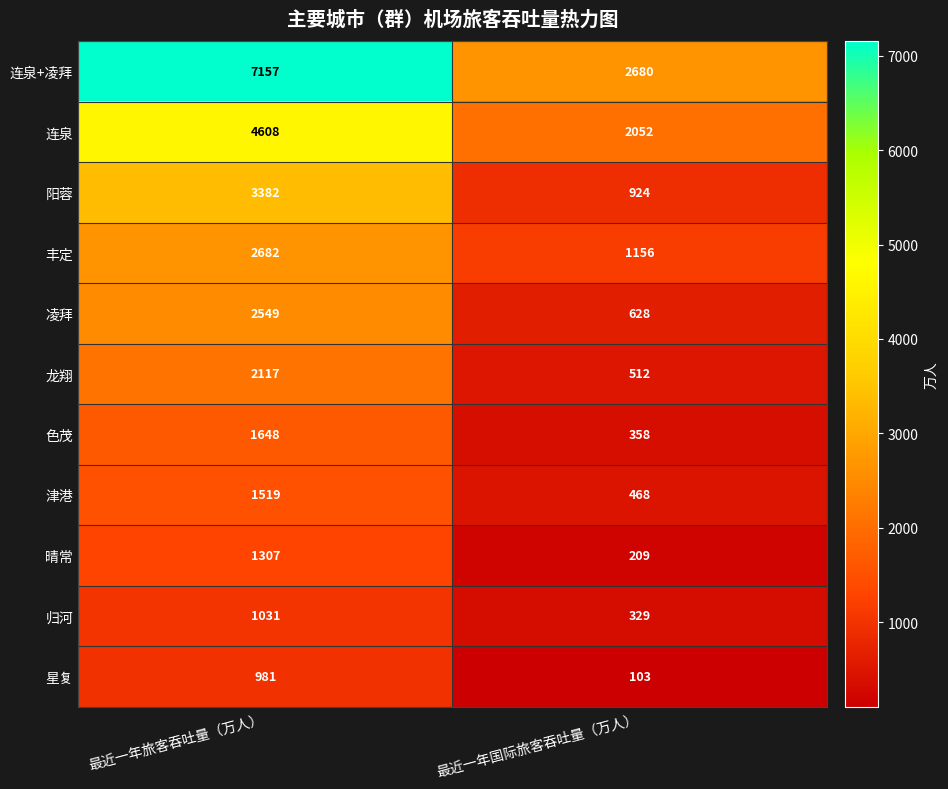

What is the spread (max minus min) of values at 最近一年国际旅客吞吐量（万人）?

2577